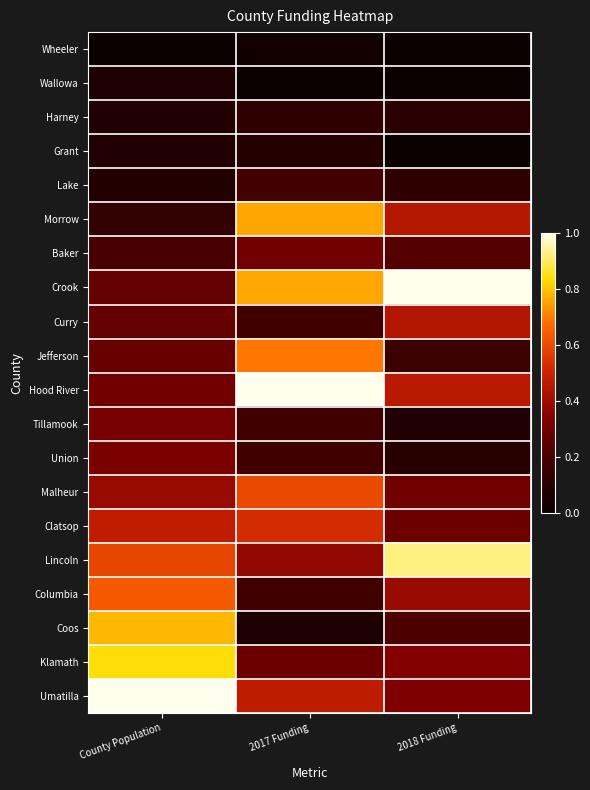

Reading right to left, transcribe all the data shown in this chart.

Wheeler: 2018 Funding=0.0	2017 Funding=0.0	County Population=0.0
Wallowa: 2018 Funding=0.0	2017 Funding=0.0	County Population=0.1
Harney: 2018 Funding=0.1	2017 Funding=0.1	County Population=0.1
Grant: 2018 Funding=0.0	2017 Funding=0.1	County Population=0.1
Lake: 2018 Funding=0.1	2017 Funding=0.2	County Population=0.1
Morrow: 2018 Funding=0.4	2017 Funding=0.8	County Population=0.1
Baker: 2018 Funding=0.2	2017 Funding=0.3	County Population=0.2
Crook: 2018 Funding=1.0	2017 Funding=0.8	County Population=0.3
Curry: 2018 Funding=0.4	2017 Funding=0.2	County Population=0.3
Jefferson: 2018 Funding=0.2	2017 Funding=0.7	County Population=0.3
Hood River: 2018 Funding=0.5	2017 Funding=1.0	County Population=0.3
Tillamook: 2018 Funding=0.1	2017 Funding=0.2	County Population=0.3
Union: 2018 Funding=0.1	2017 Funding=0.2	County Population=0.3
Malheur: 2018 Funding=0.3	2017 Funding=0.6	County Population=0.4
Clatsop: 2018 Funding=0.3	2017 Funding=0.5	County Population=0.5
Lincoln: 2018 Funding=0.9	2017 Funding=0.4	County Population=0.6
Columbia: 2018 Funding=0.4	2017 Funding=0.2	County Population=0.6
Coos: 2018 Funding=0.2	2017 Funding=0.1	County Population=0.8
Klamath: 2018 Funding=0.3	2017 Funding=0.3	County Population=0.8
Umatilla: 2018 Funding=0.3	2017 Funding=0.5	County Population=1.0